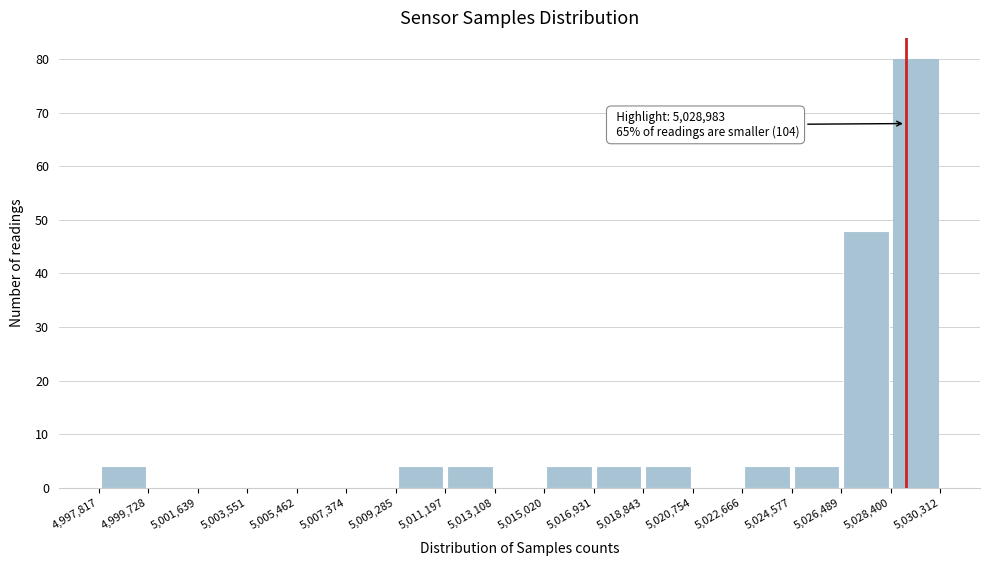

Over which range of the x-axis is the bar tallest?

5,028,400 to 5,030,312